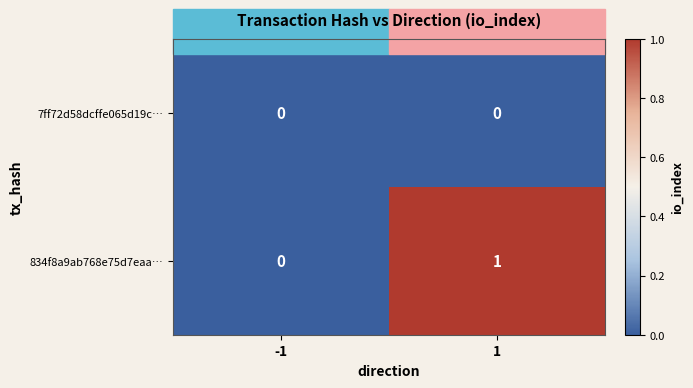

How many series are shown in this chart?

2